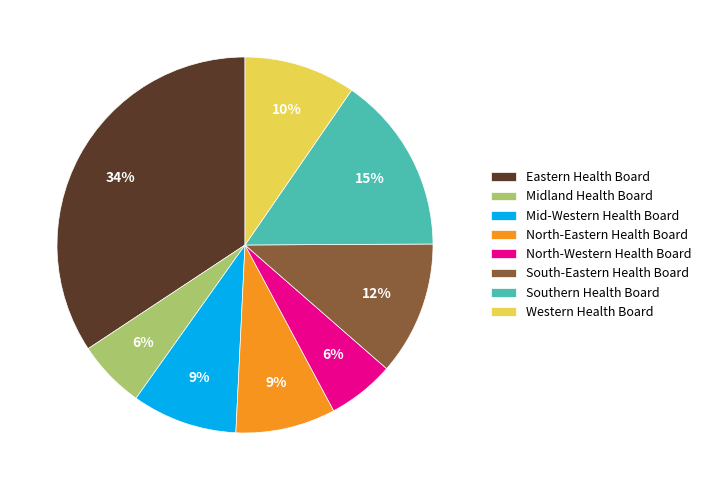

Does Eastern Health Board account for over 50% of the chart?

No